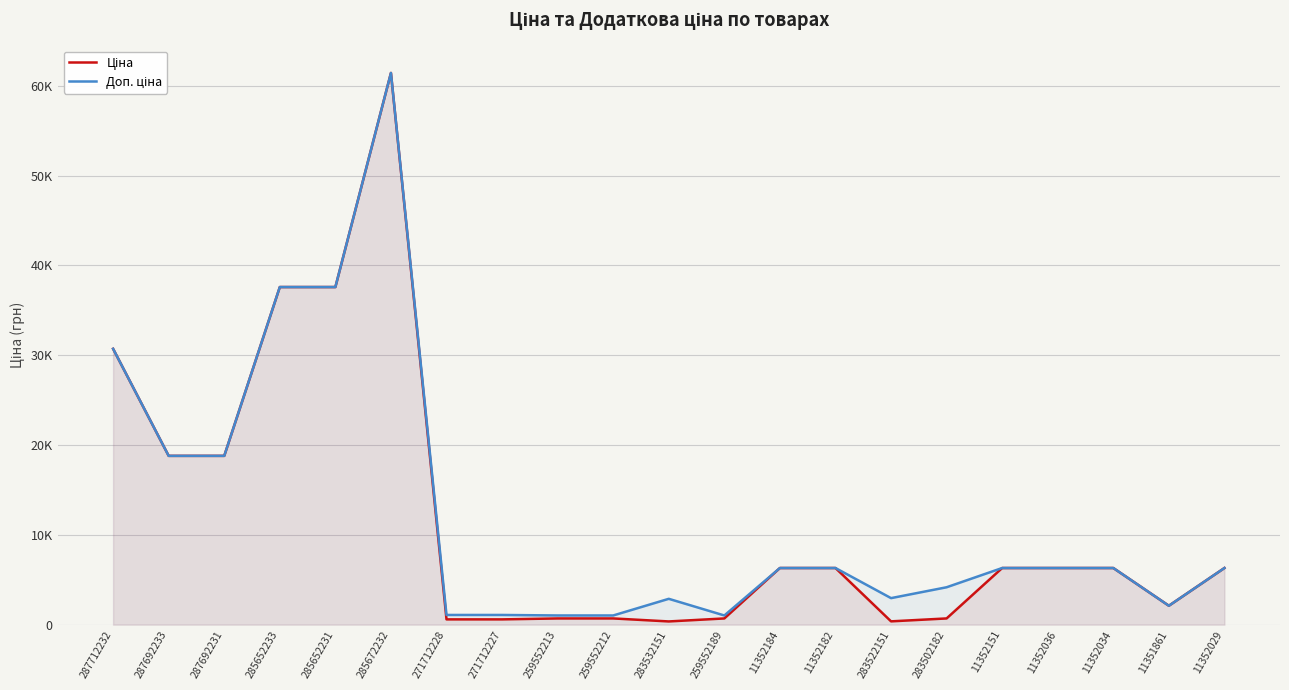

The Ціна series shows 274.2 at 271712228. True or false?

False